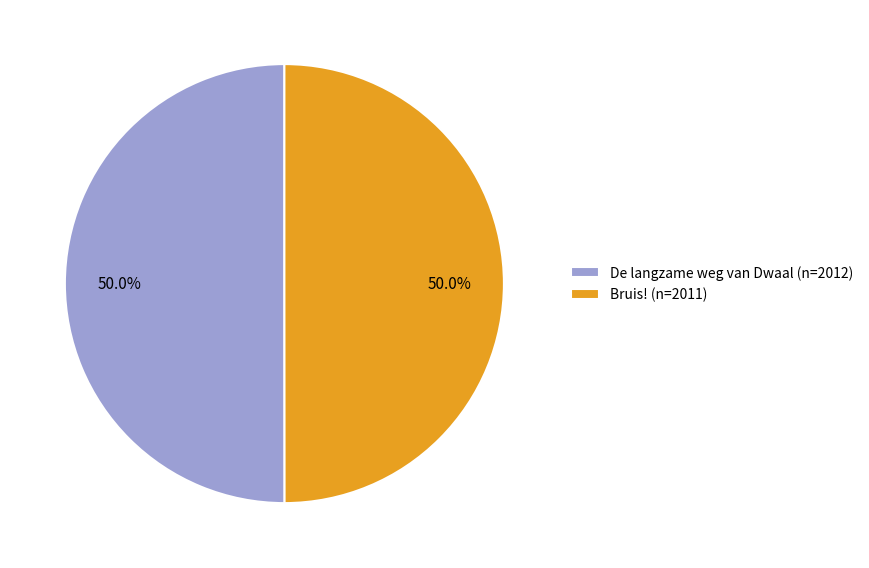

How many segments does this pie chart have?

2